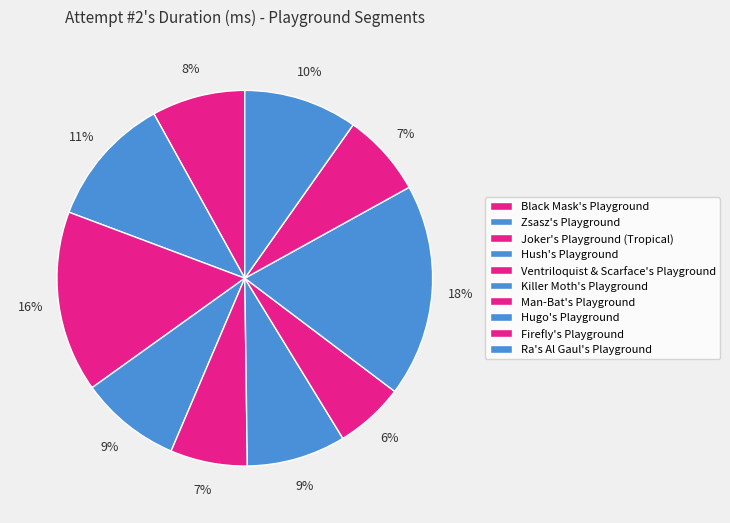

The Hugo's Playground slice represents 18% of the pie. True or false?

True